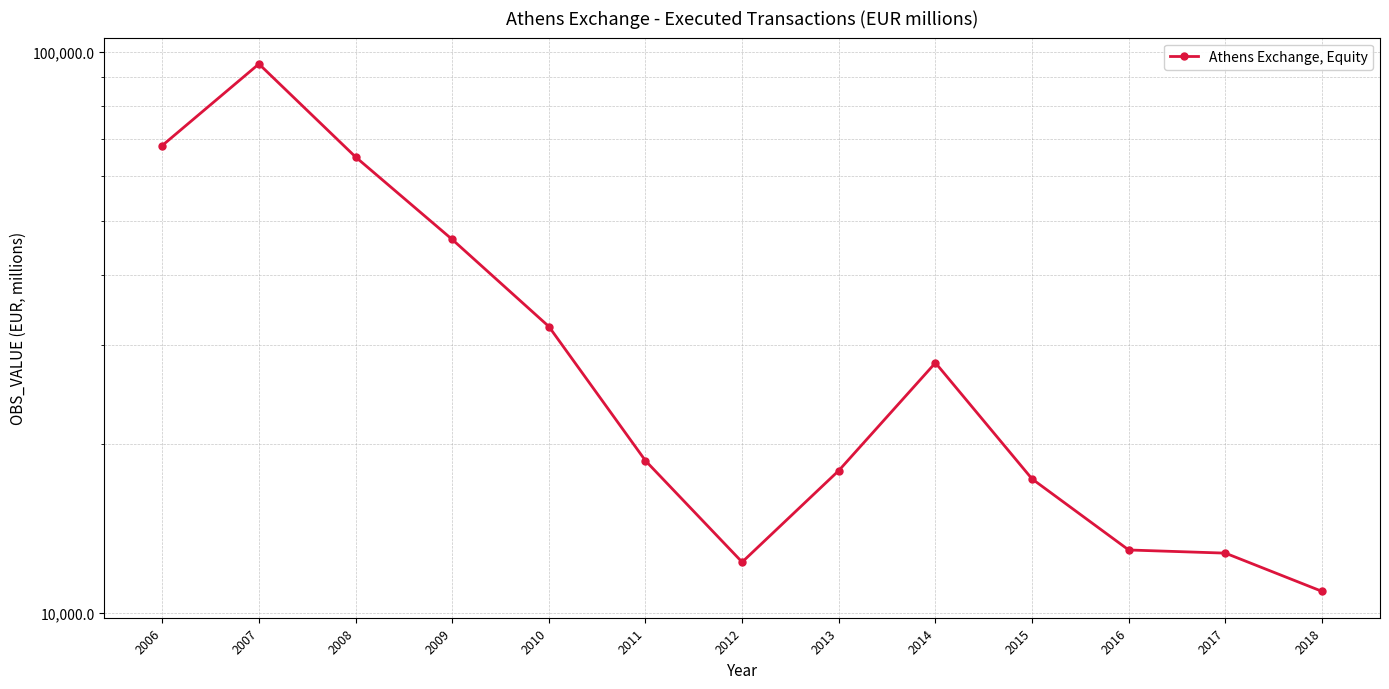

Where is the first local minimum?

2012